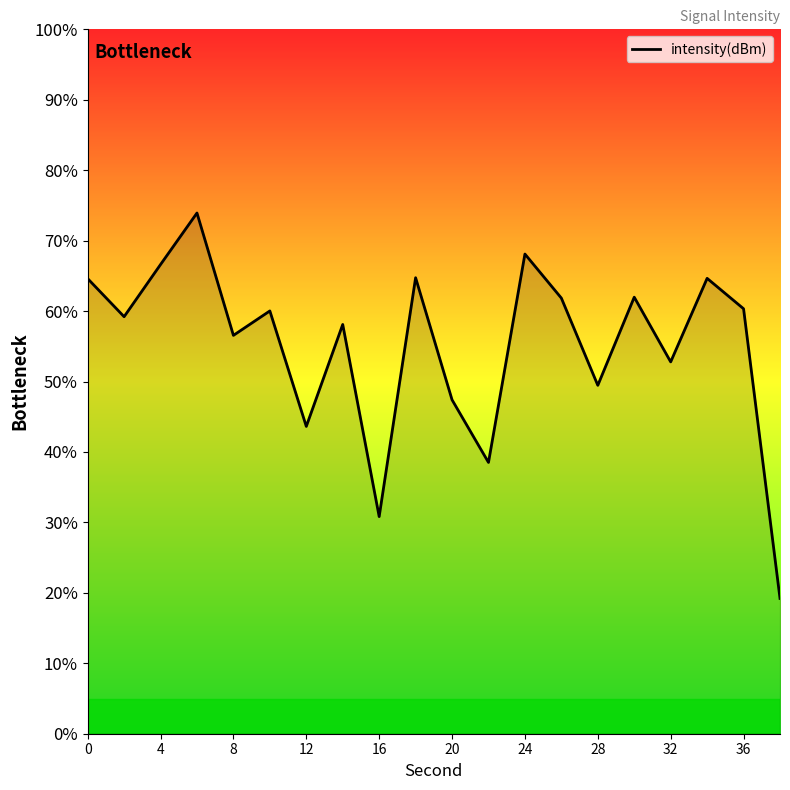

What is the greatest value displayed?

73.9